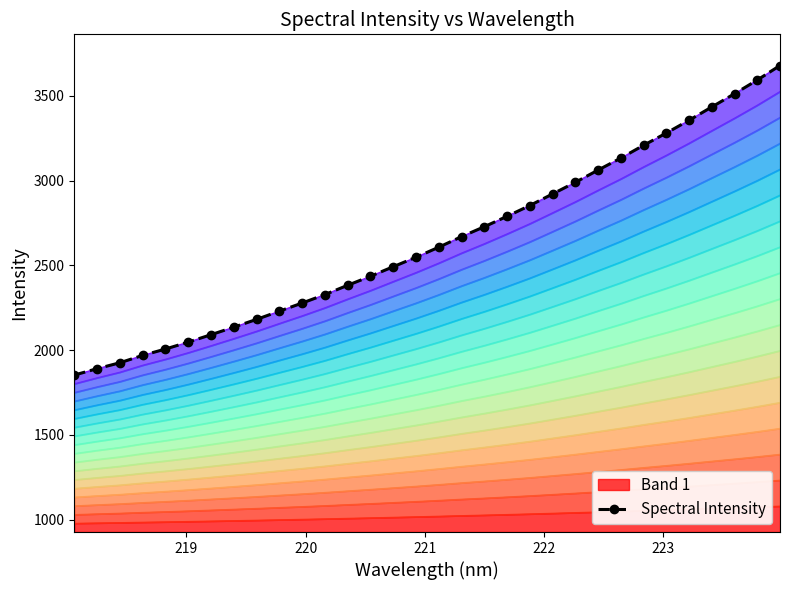

Count the number of categories in the chart.

32